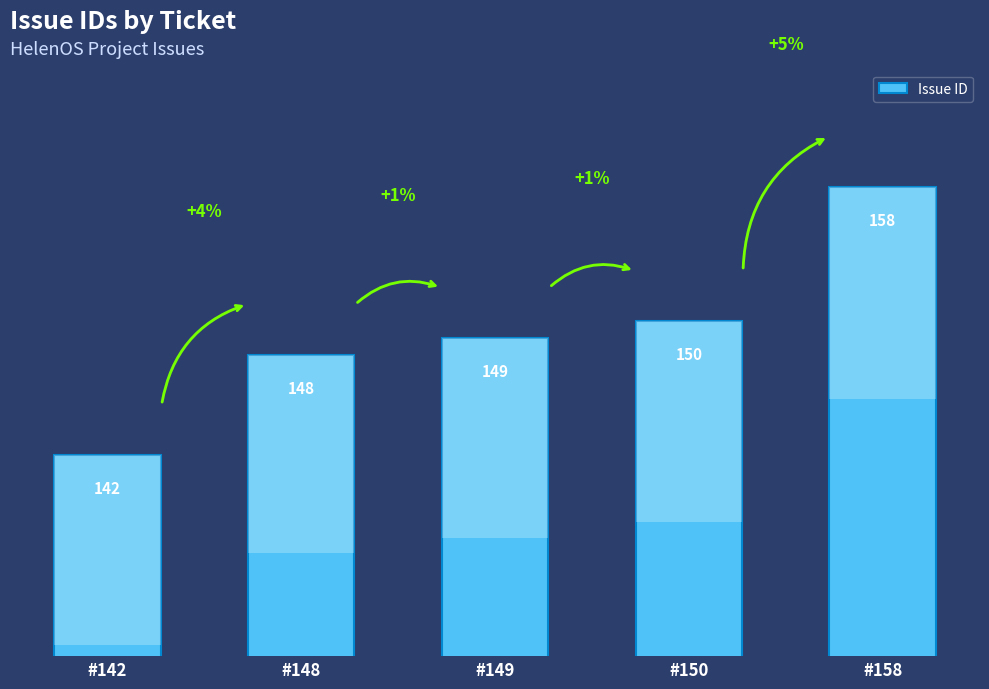

What is the value of the 5th bar from the left?

158